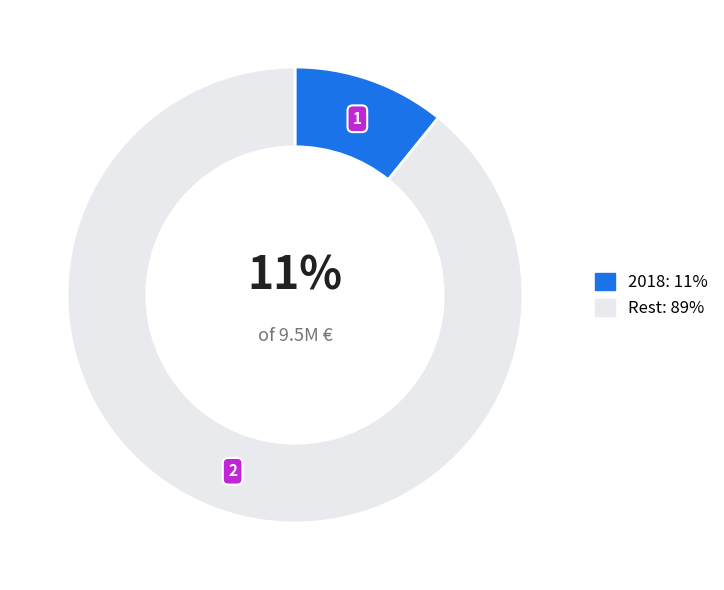

What is the largest slice in the pie chart?

Rest: 89%